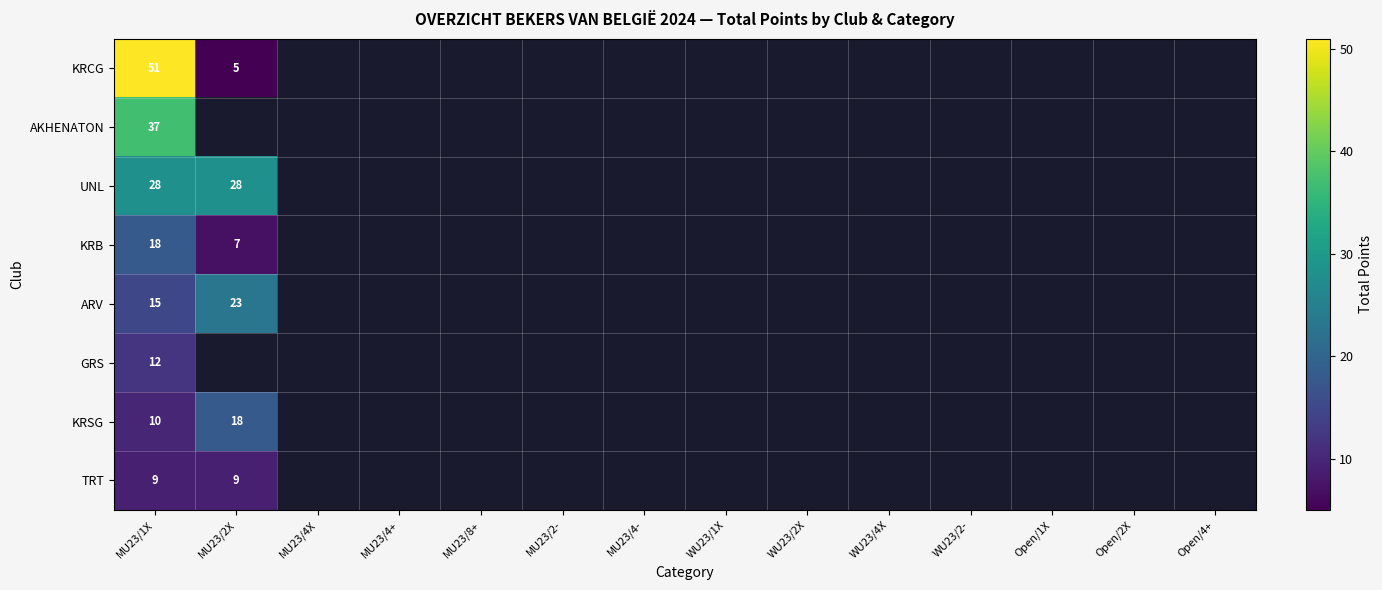

Between MU23/2- and MU23/2X, which is larger?

MU23/2X